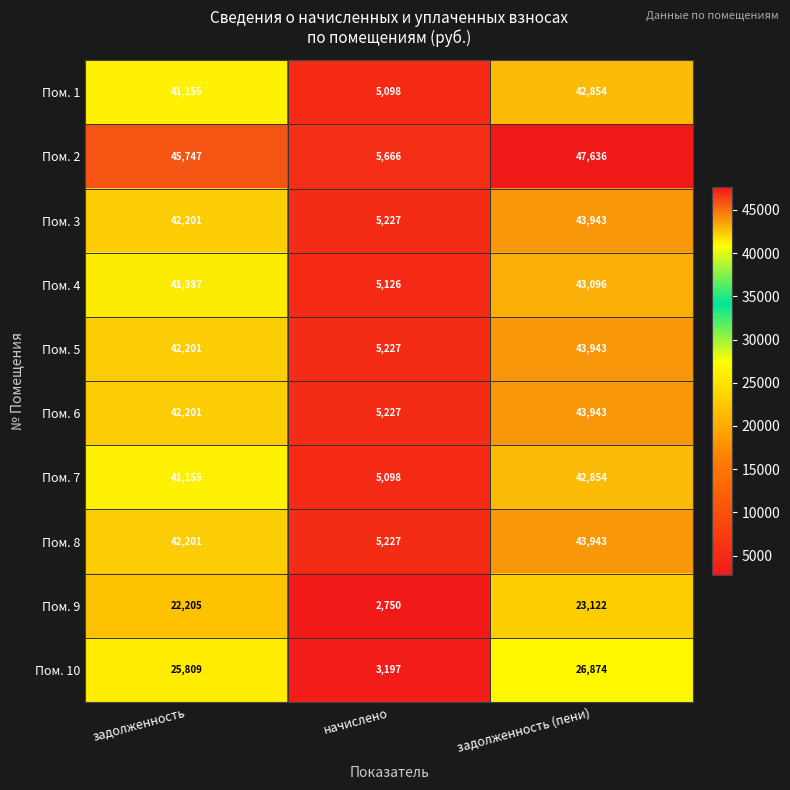

How many series are shown in this chart?

10